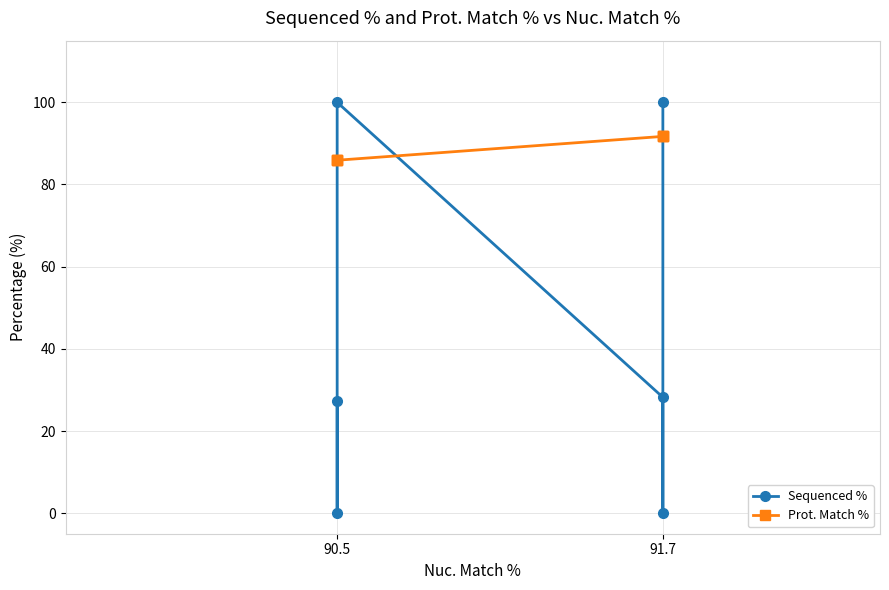

At which category is the sum across all series the highest?

91.7